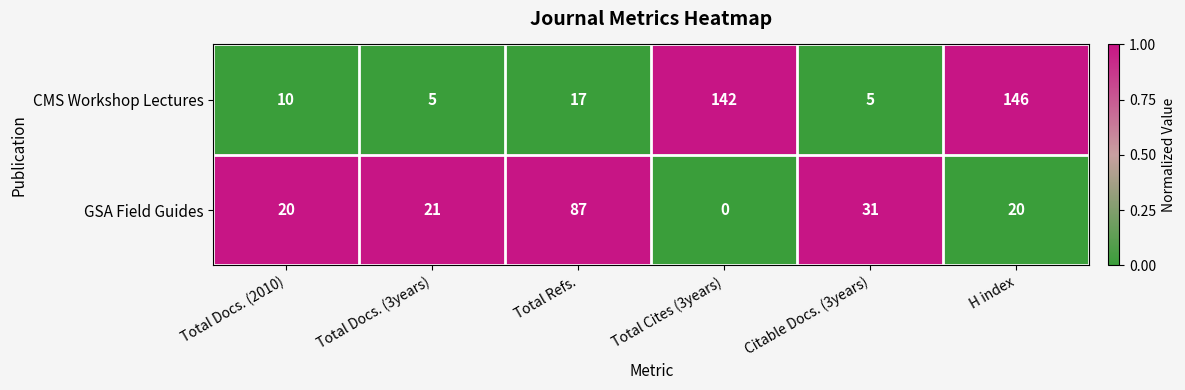

At which category does the chart reach its peak across all series?

H index